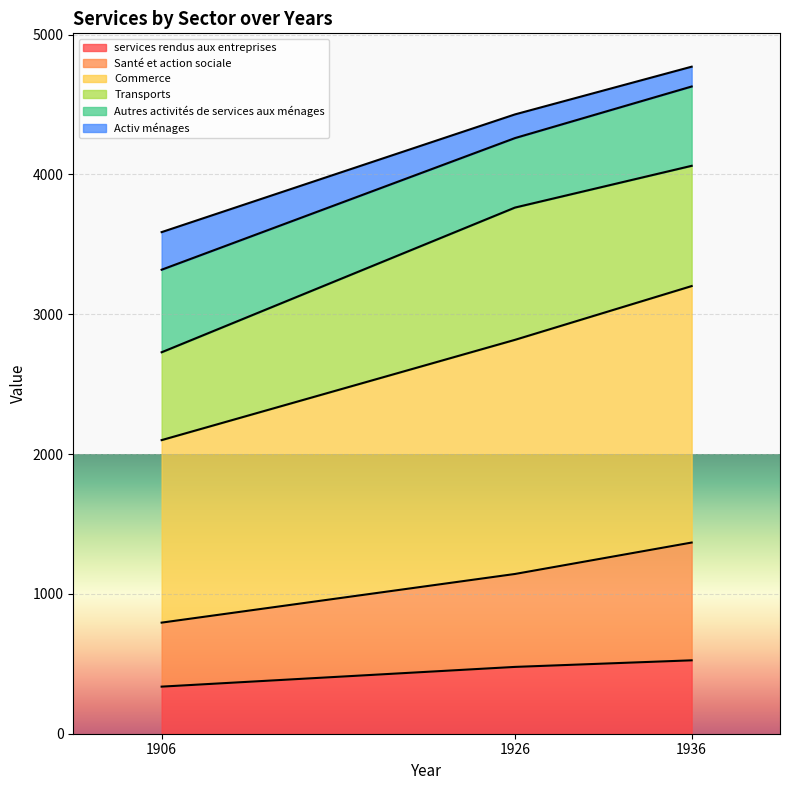

At which category is the sum across all series the highest?

1936